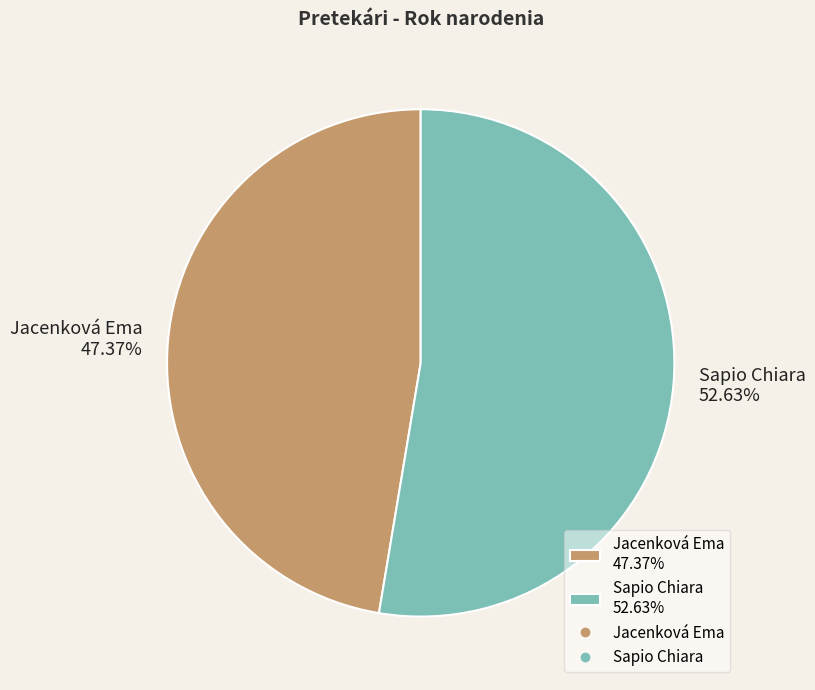

Rank the categories by value from lowest to highest.

Jacenková Ema, Sapio Chiara